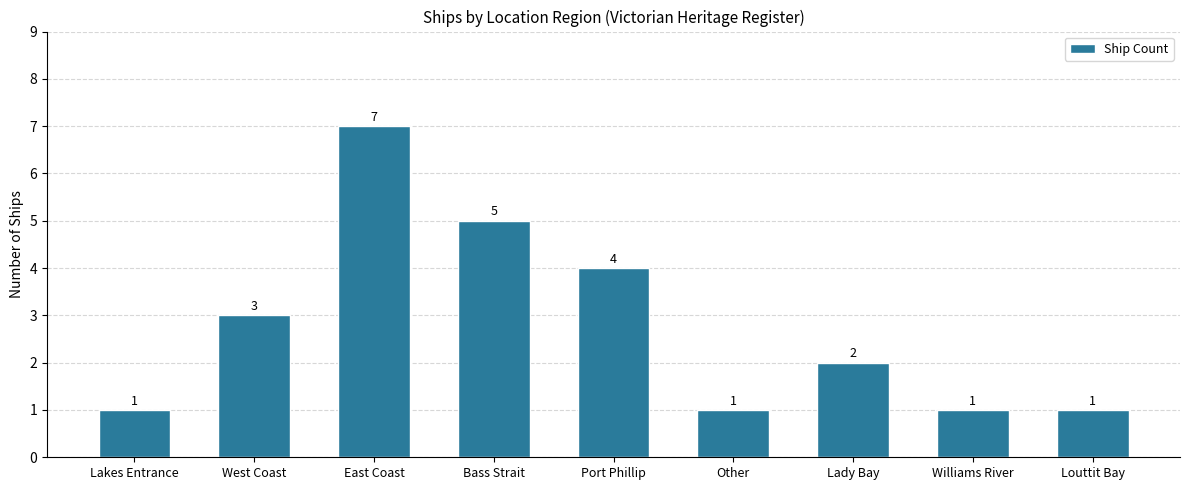

What is the average value?

3